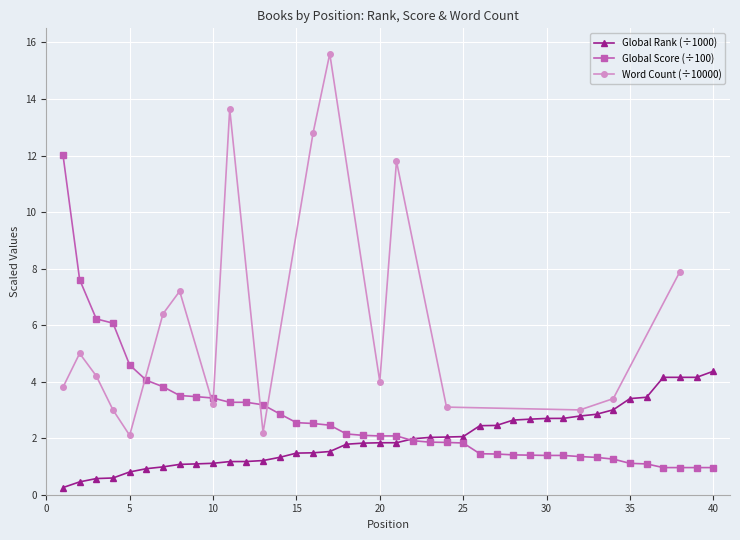

Which series has the largest total across all categories?

Global Score (÷100)